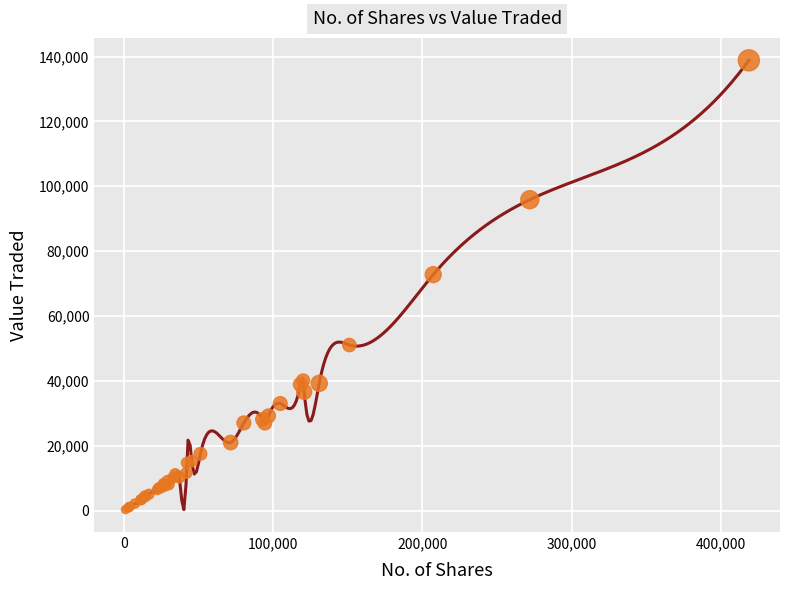

What Y value in the scatter plot is closest to 69574?

72750